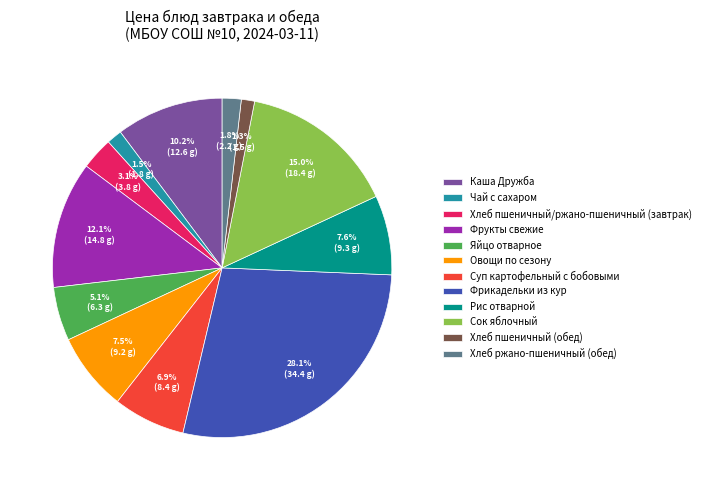

To the nearest percent, what is the combined percentage of Хлеб пшеничный/ржано-пшеничный (завтрак) and Суп картофельный с бобовыми?

10%